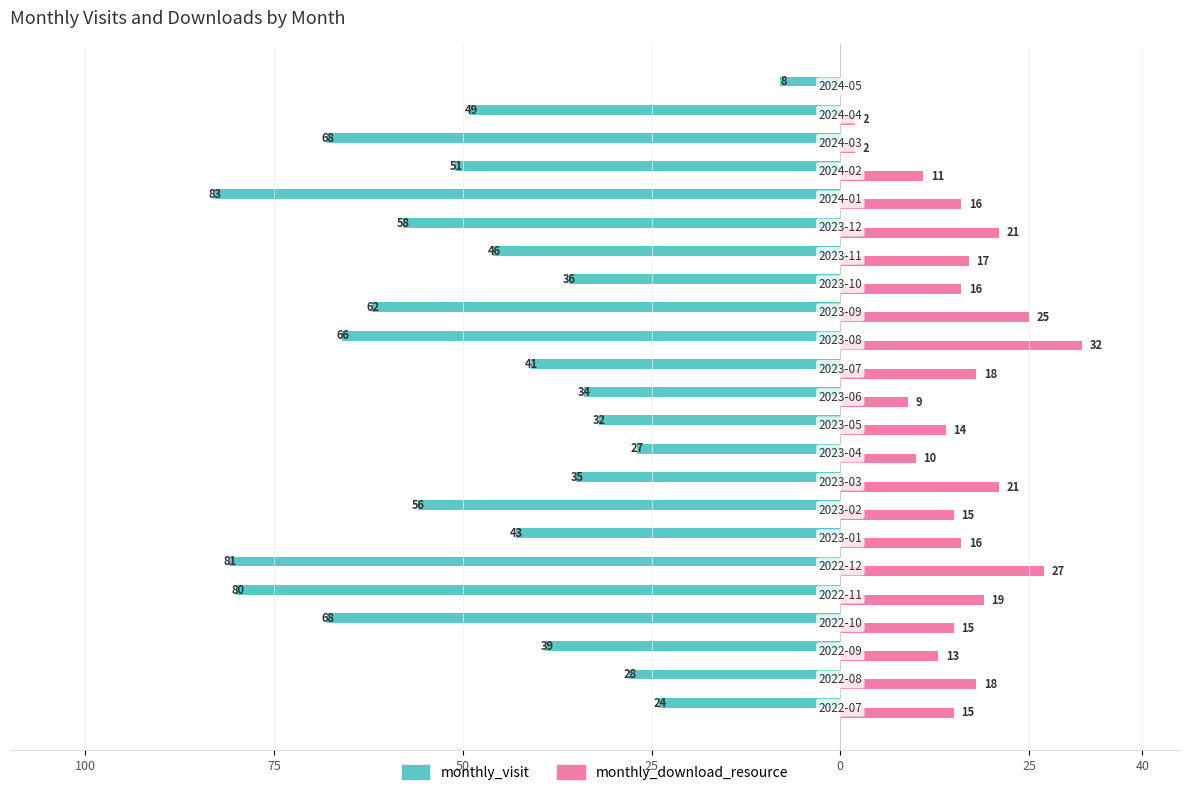

What is the sum of all monthly_download_resource values?

352